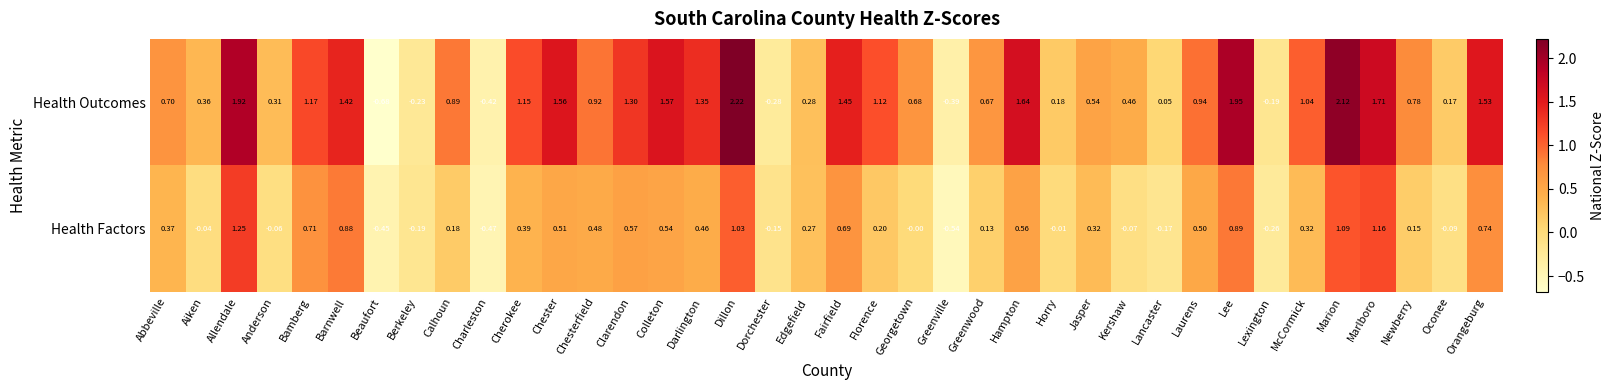

Where does the Health Factors series first go above 0?

Abbeville